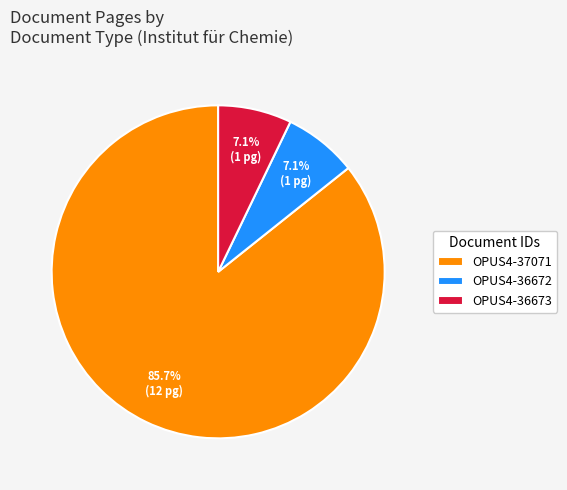

True or false: OPUS4-37071 accounts for 93% of the total.

False